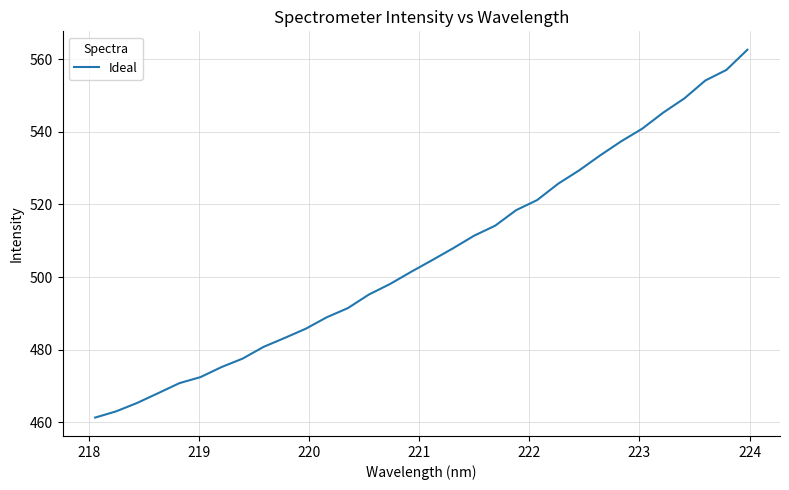

True or false: the data has more than 0 interior local peaks.

False